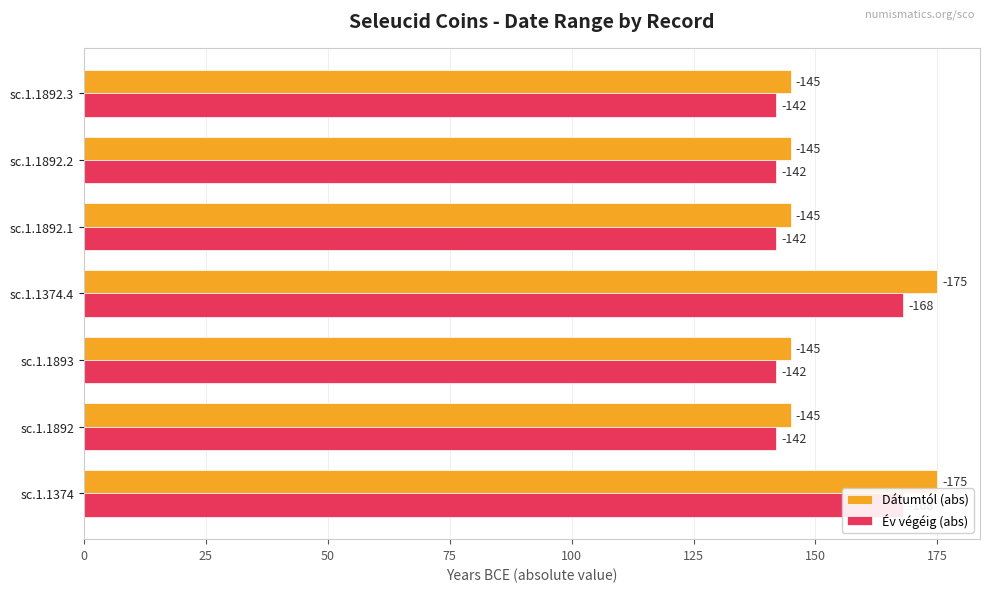

Which series has the widest spread of values?

Dátumtól (abs)